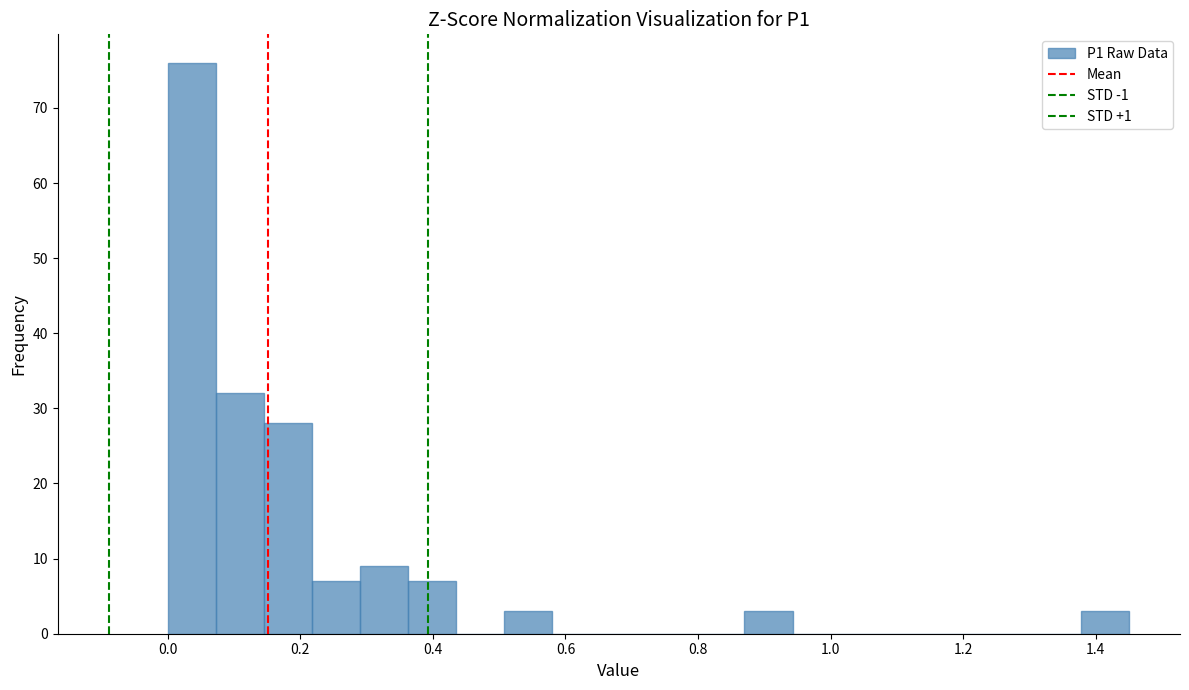

Read against the x-axis, roughly where is the centre of the tallest bar?

0.04